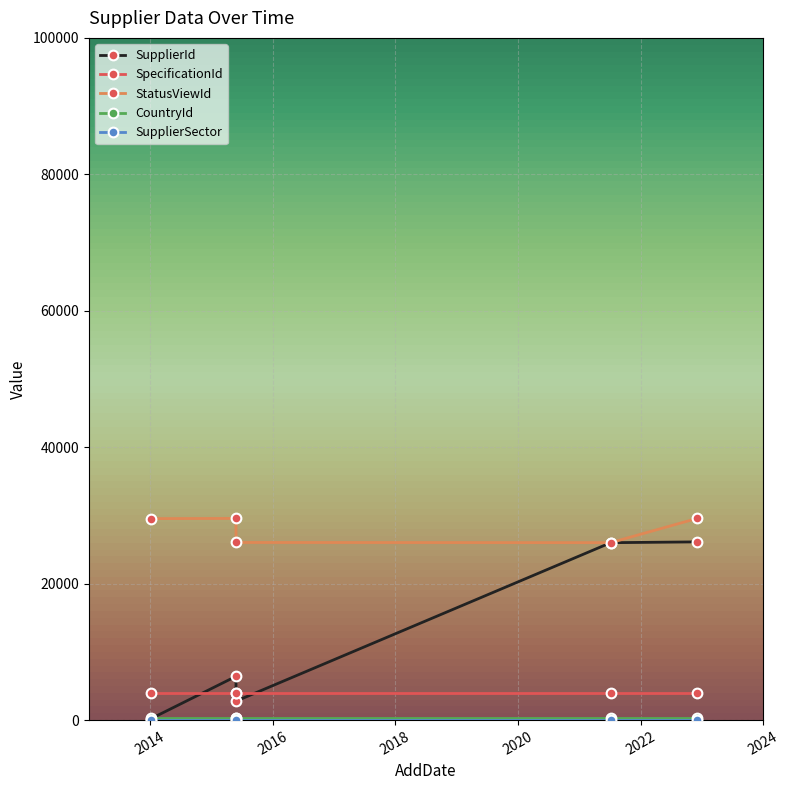

Which series ends up on top after the final intersection of SupplierId and SpecificationId?

SupplierId